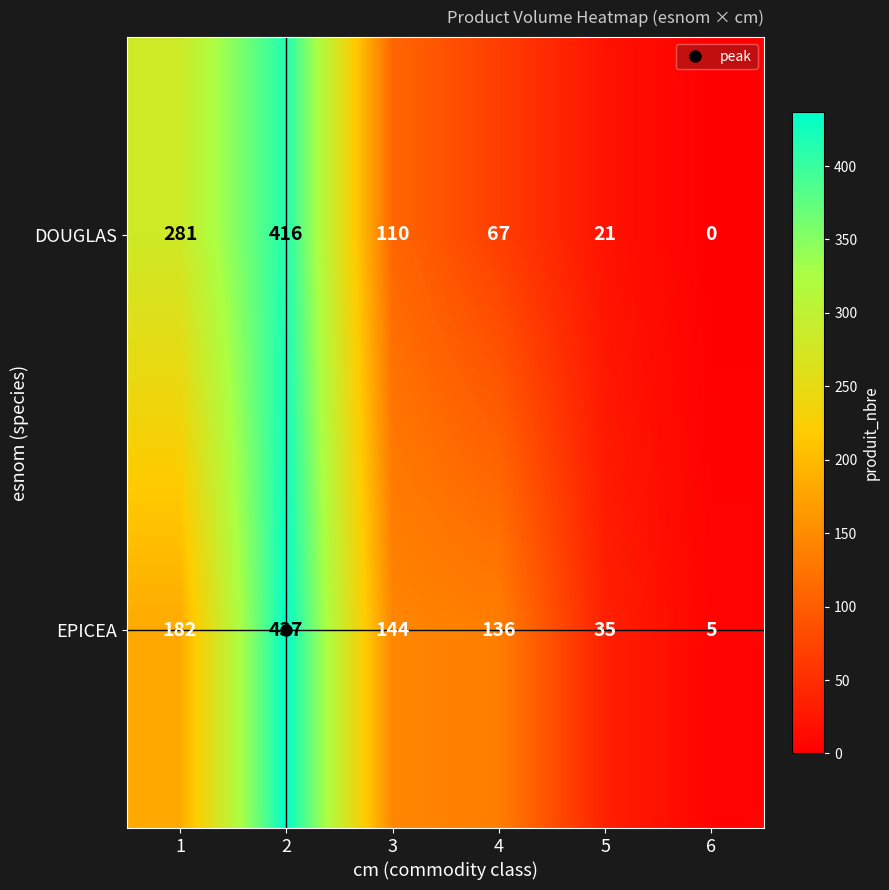

How many data points does each series have?

6